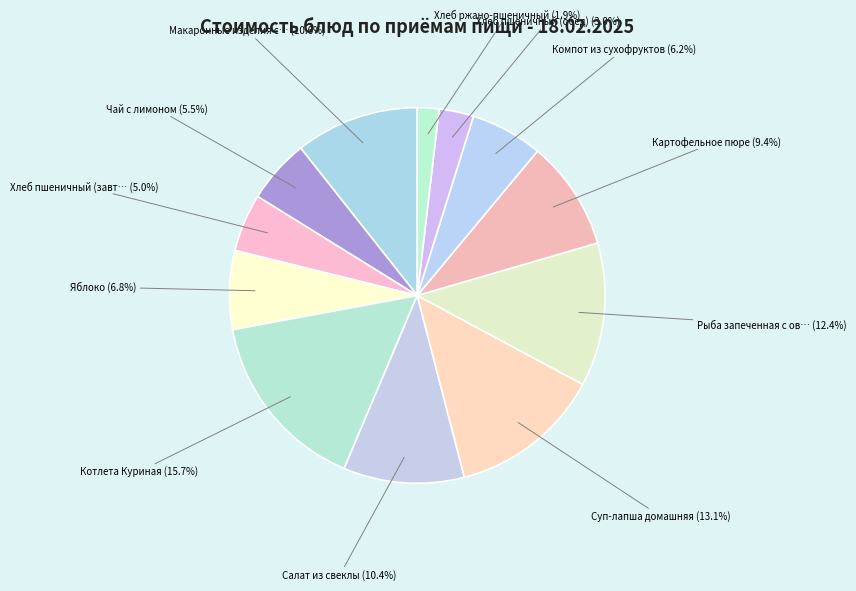

To the nearest percent, what is the average slice percentage?

8%